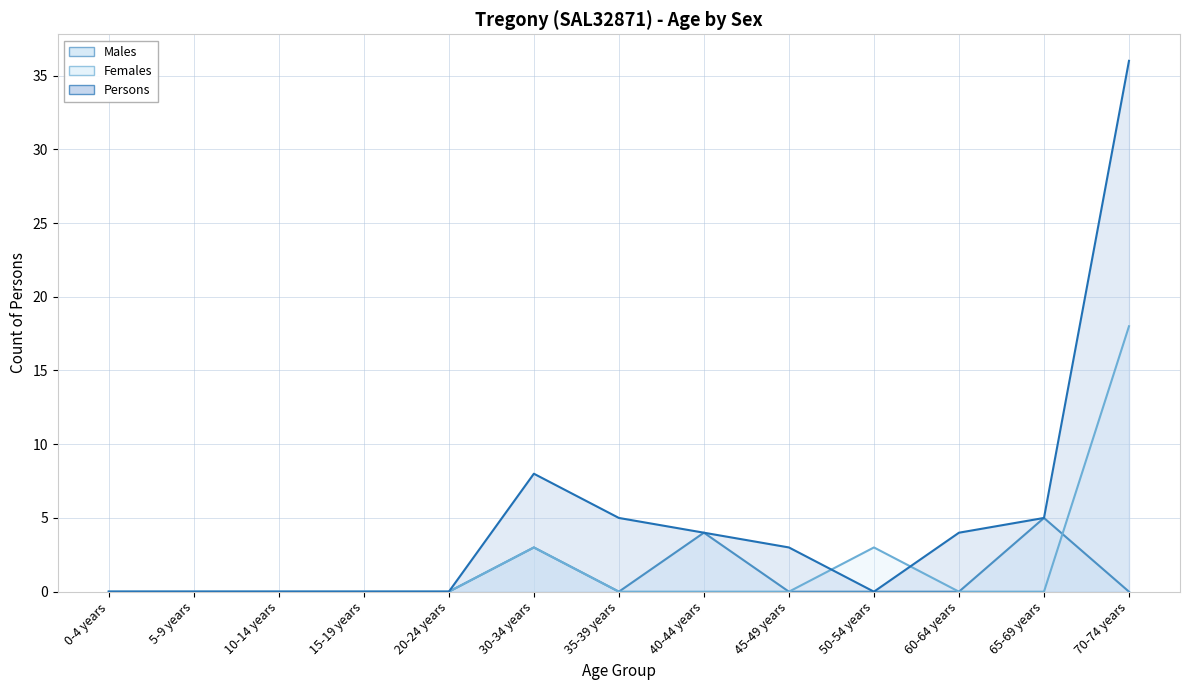

Rank the categories by Females value from lowest to highest.

0-4 years, 5-9 years, 10-14 years, 15-19 years, 20-24 years, 35-39 years, 40-44 years, 45-49 years, 60-64 years, 65-69 years, 30-34 years, 50-54 years, 70-74 years